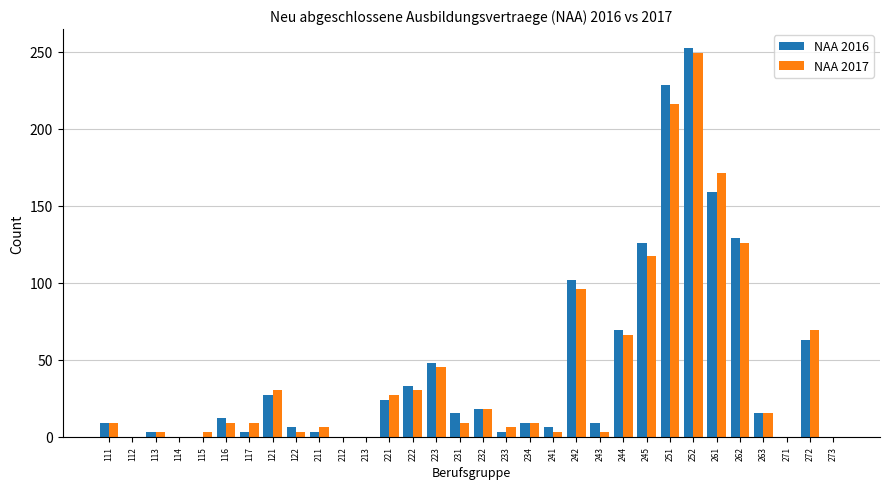

How many data points does each series have?

32